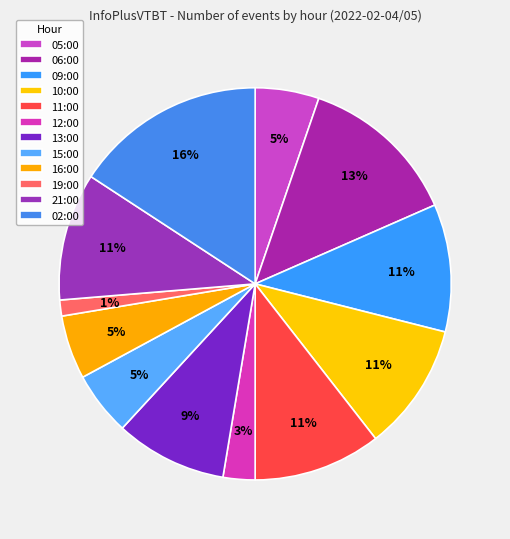

To the nearest percent, what is the average slice percentage?

8%